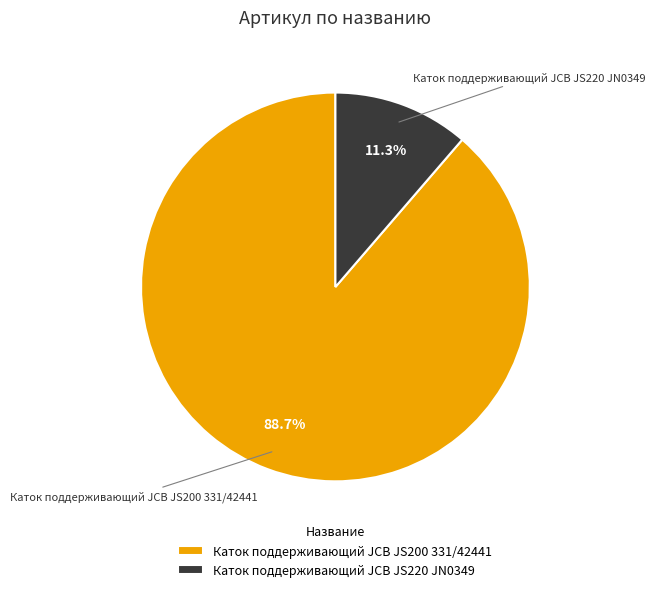

Do Каток поддерживающий JCB JS200 331/42441 and Каток поддерживающий JCB JS220 JN0349 together represent more than half of the pie?

Yes